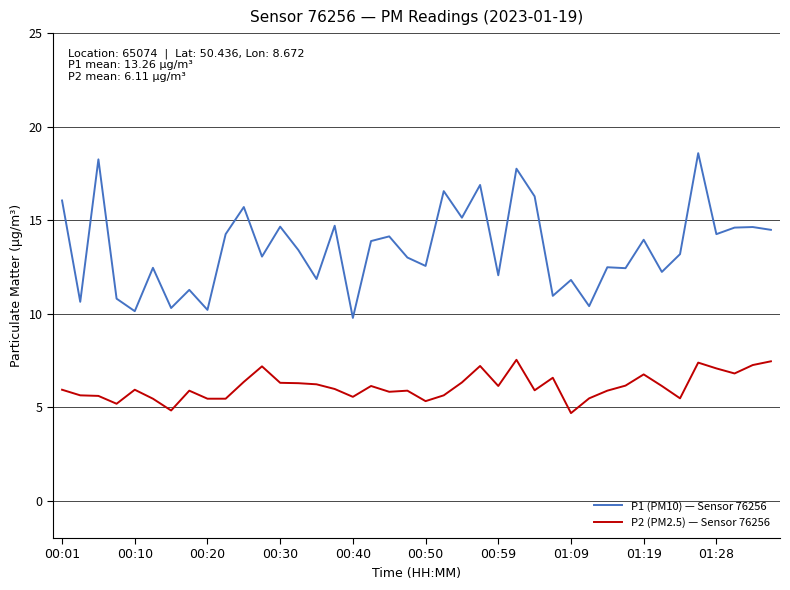

What is the difference between the second highest and minimum values in the P1 (PM10) — Sensor 76256 series?

8.5